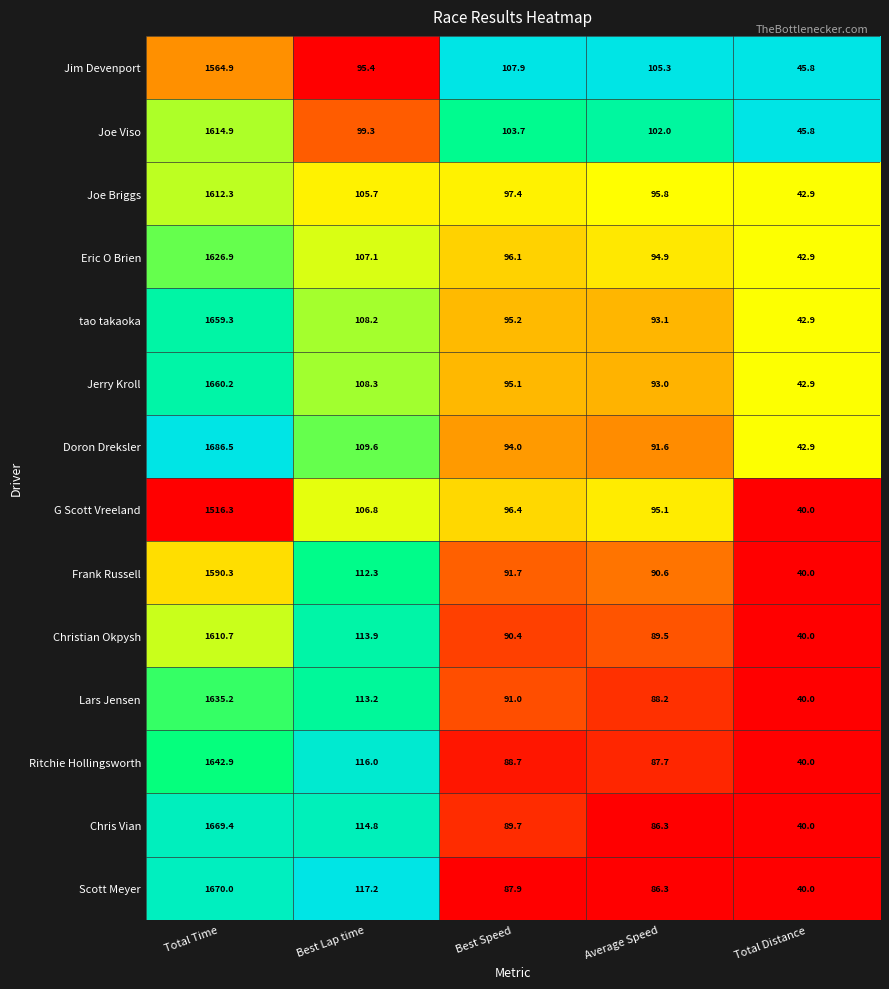

What is the sum of the Ritchie Hollingsworth values at Best Speed and Best Lap time?

204.7